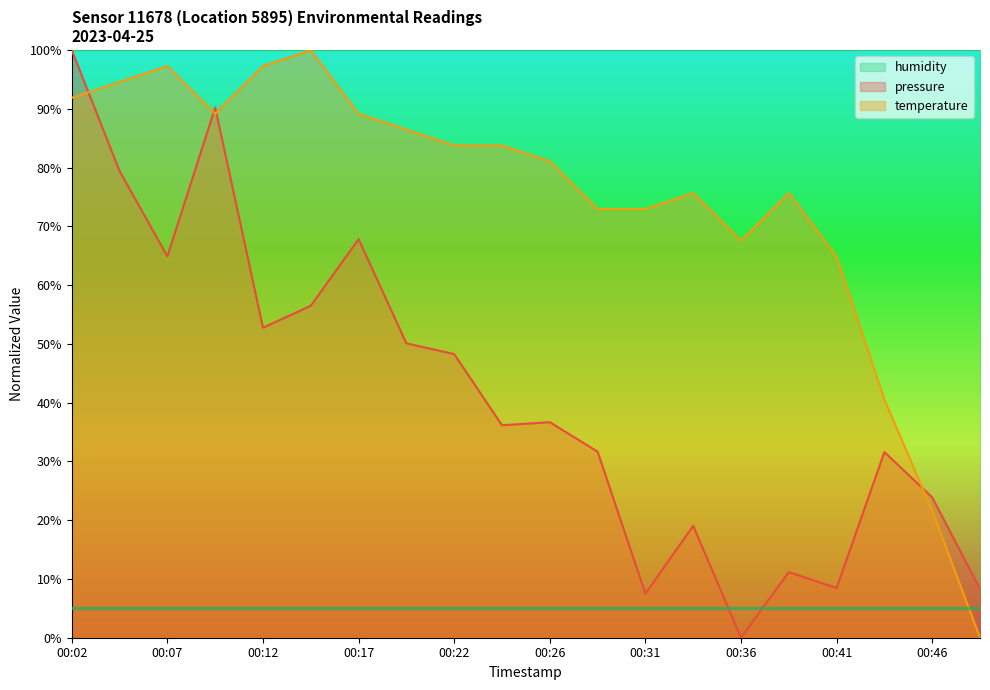

How many distinct data groups are displayed?

3